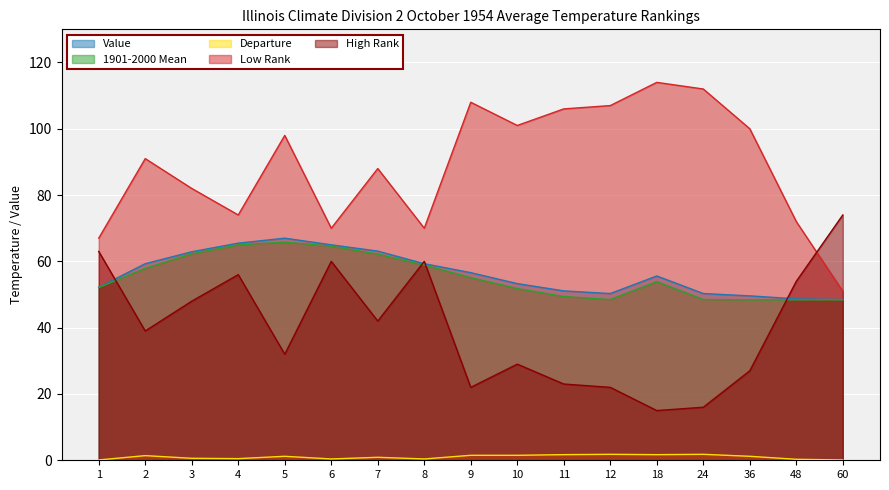

The Low Rank series shows 41.3 at 7. True or false?

False